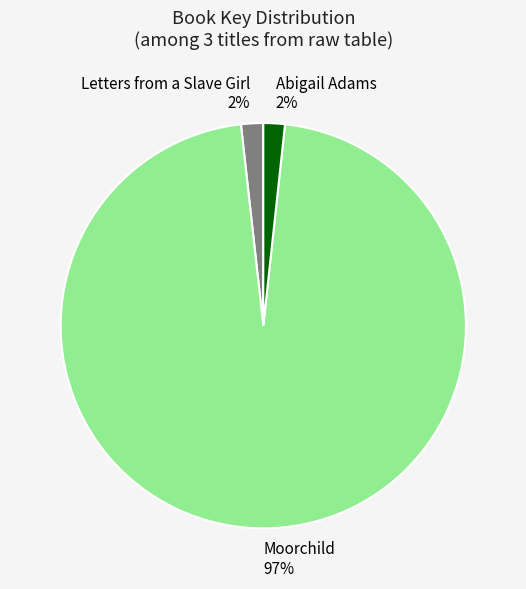

Is it true that Moorchild is 97% of the pie?

True